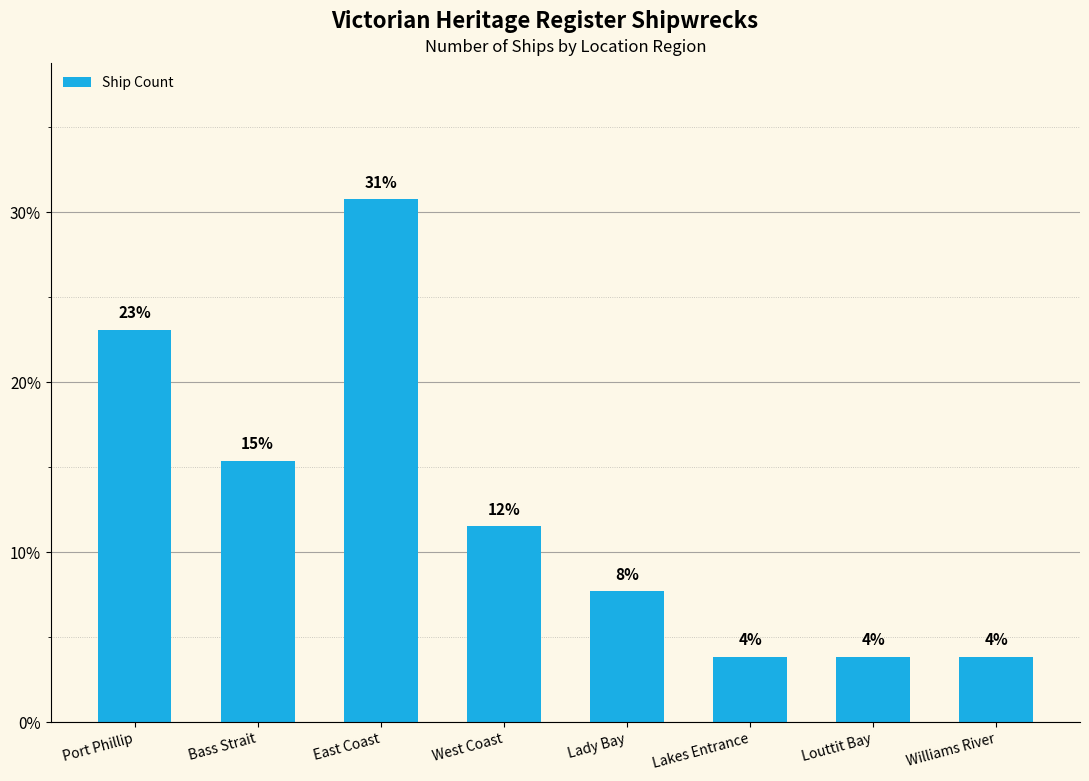

What is the sum of all values?

100.0